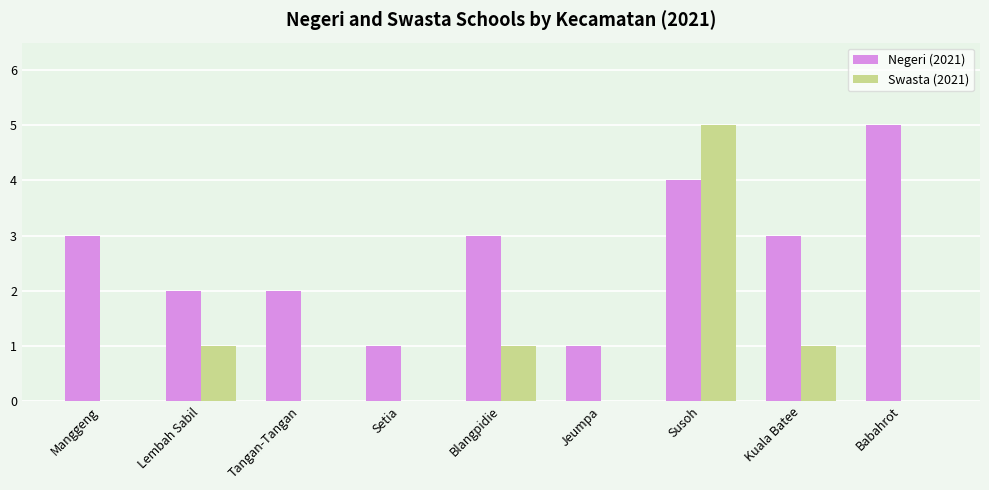

Which series has the largest range (max minus min)?

Swasta (2021)